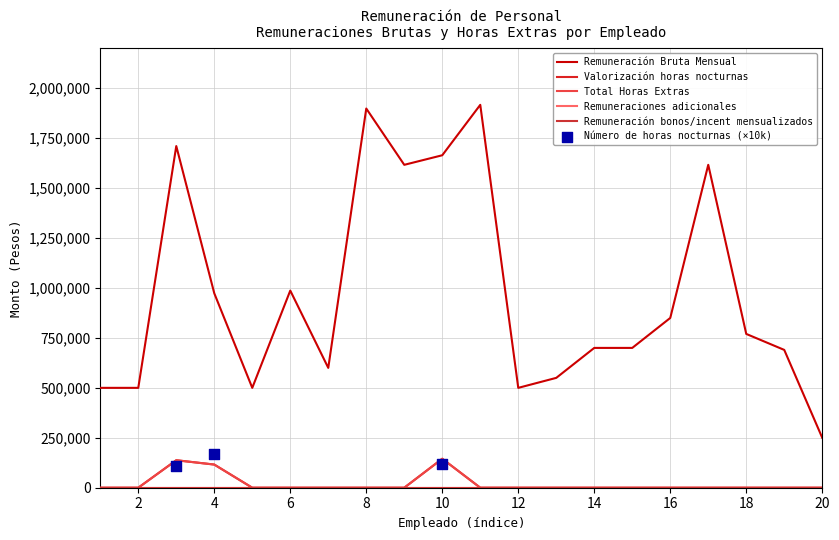

Which series has the largest total across all categories?

Remuneración Bruta Mensual